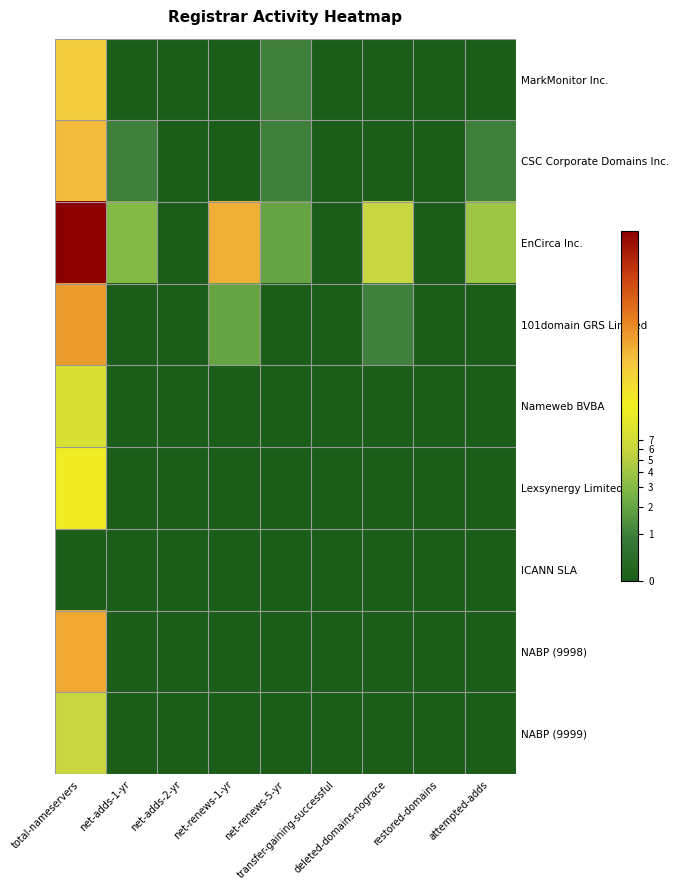

At how many categories does at least one series exceed 2?

4